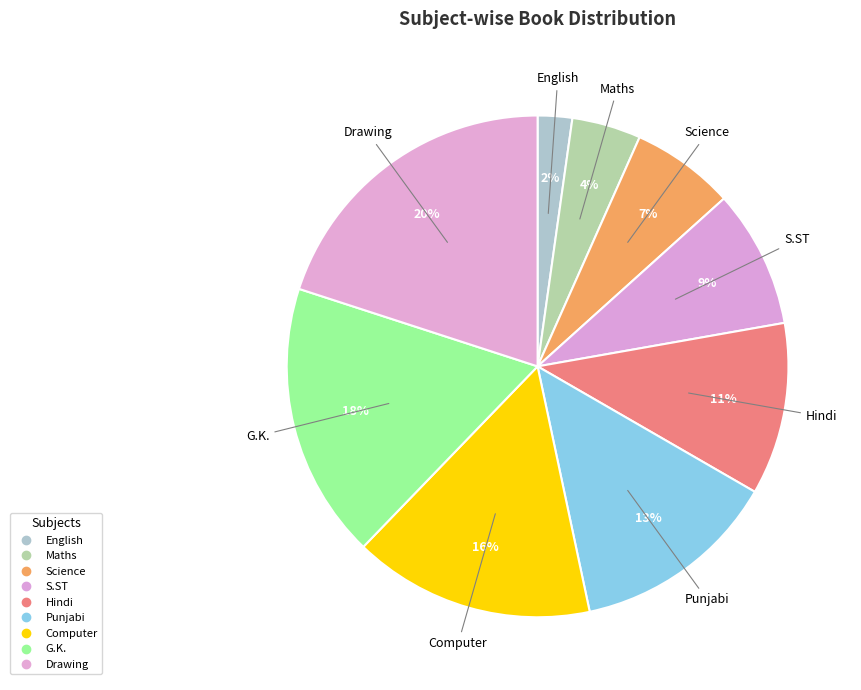

True or false: G.K. accounts for 18% of the total.

True